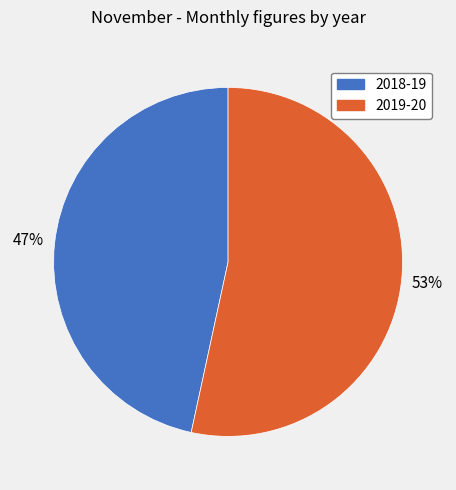

Is the sum of 2018-19 and 2019-20 greater than half?

Yes